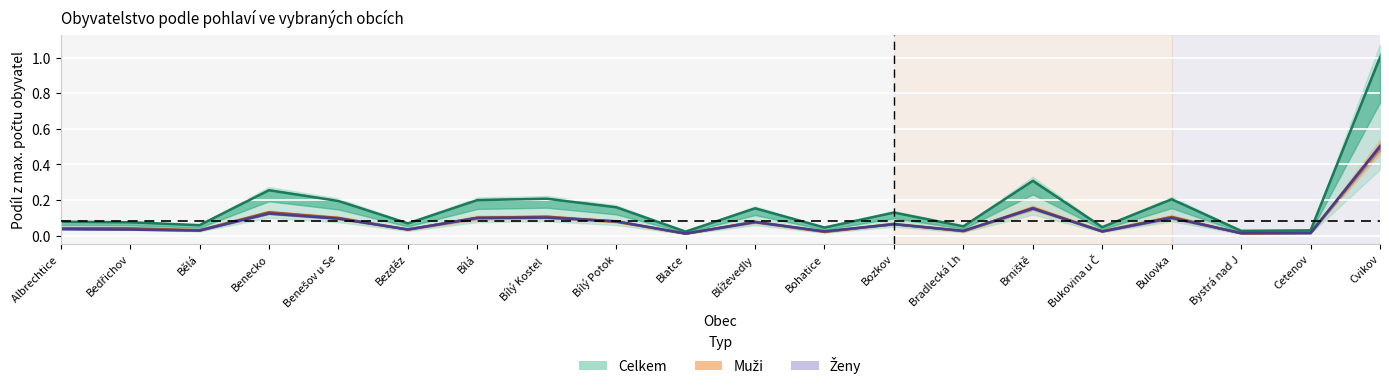

Which series has the largest total across all categories?

Celkem